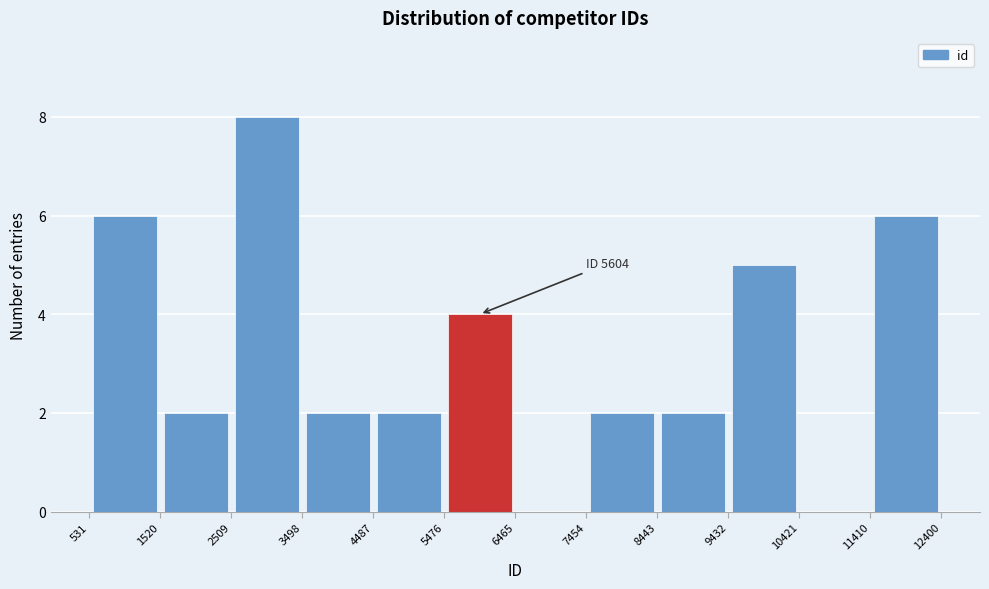

Which range on the x-axis has the tallest bar?

2509 to 3498